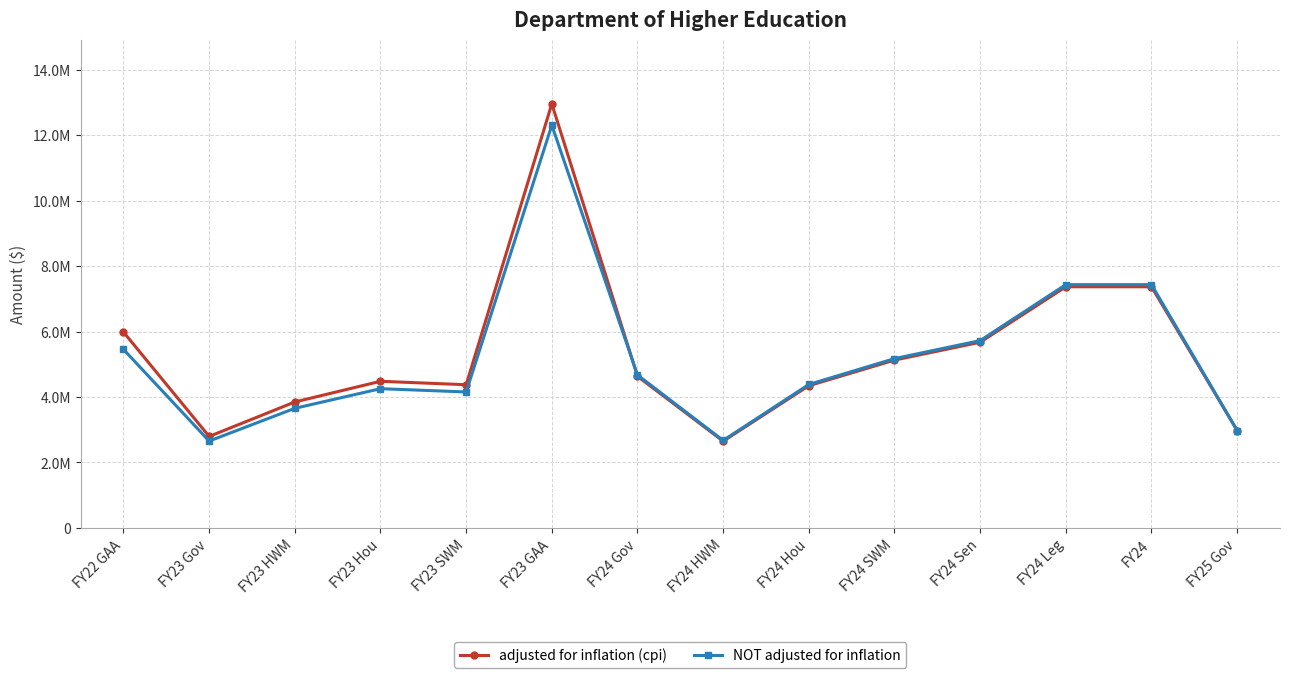

What is the label of the 7th point from the left?

FY24 Gov